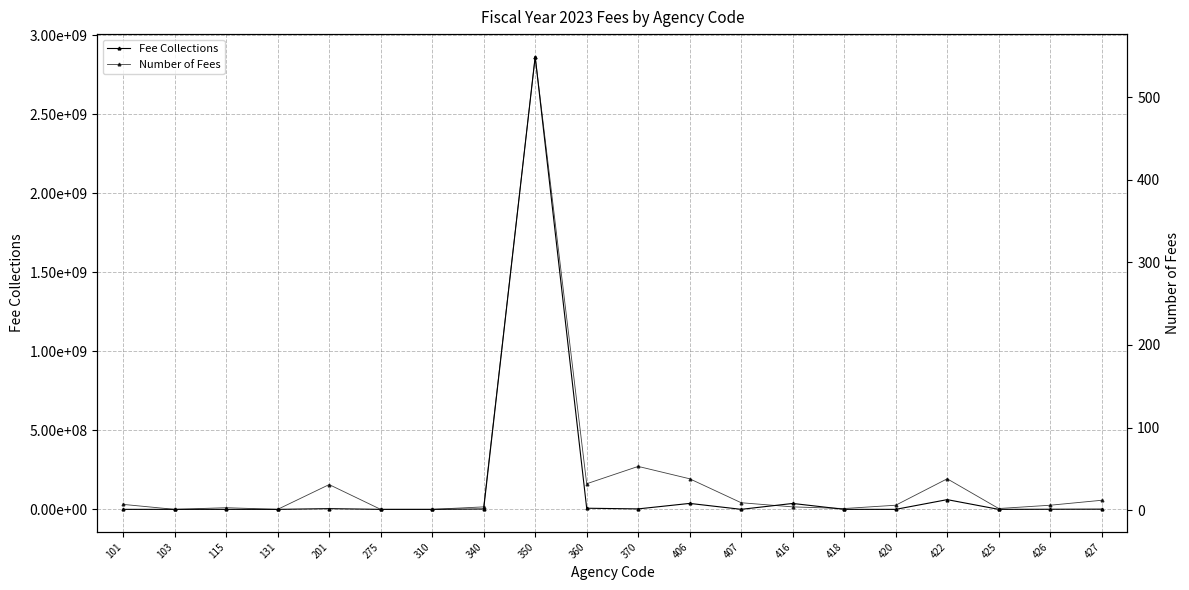

Rank the series by their average value, from lowest to highest.

Number of Fees, Fee Collections